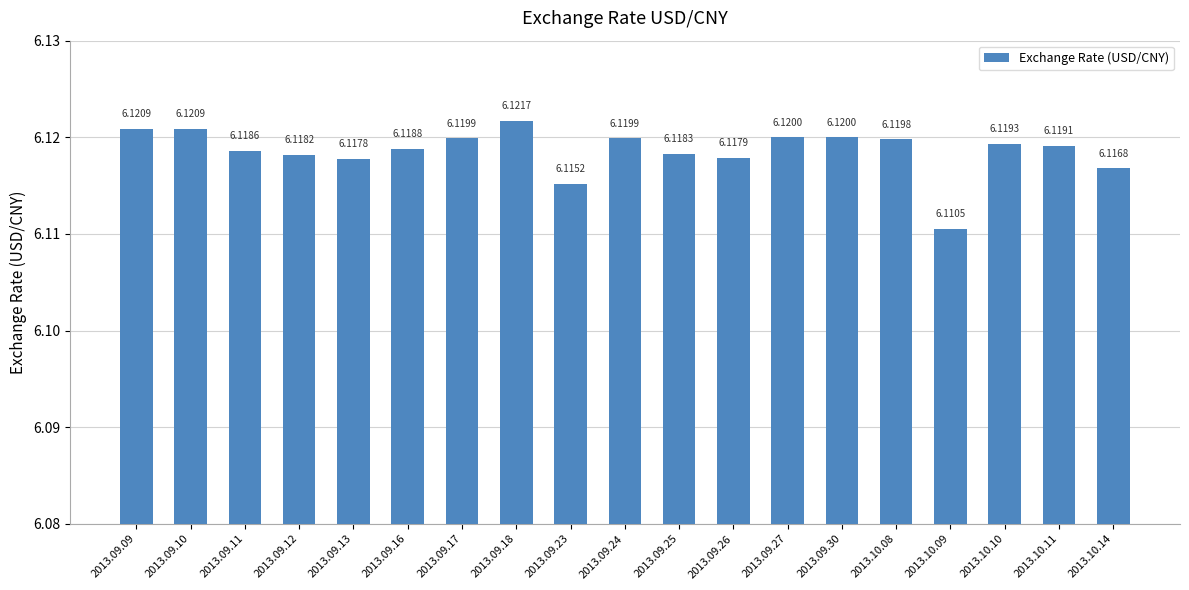

Does the chart contain any negative values?

No